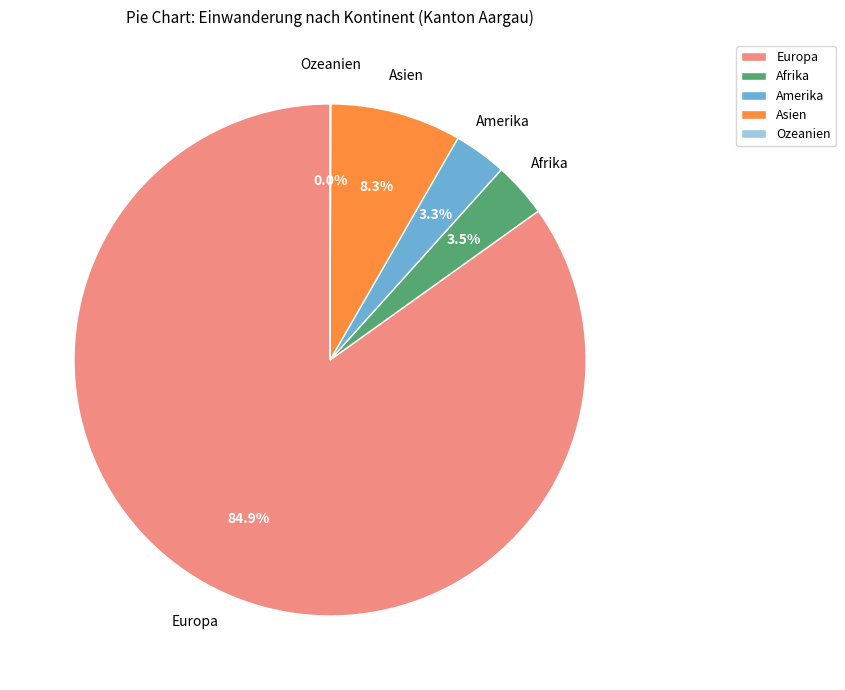

Which slice is the largest?

Europa